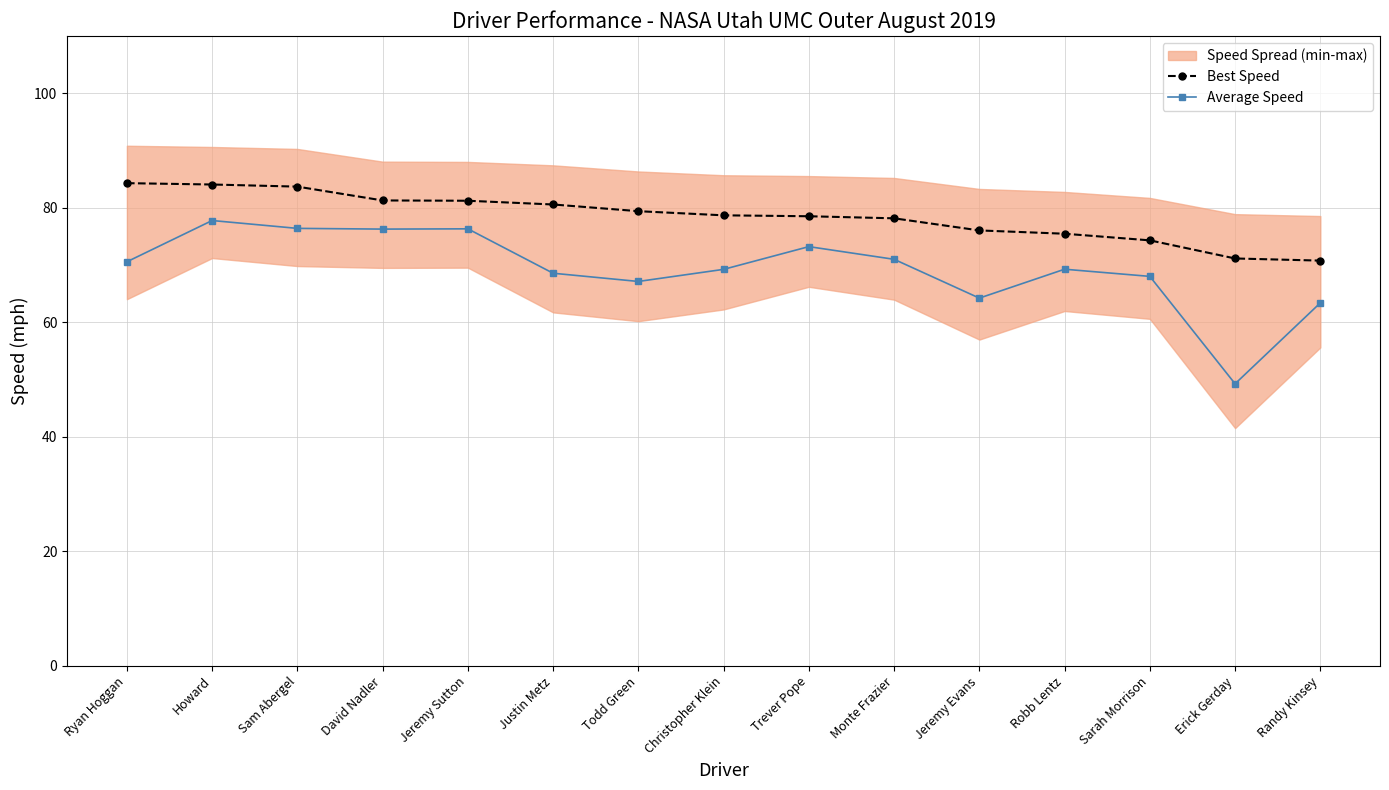

True or false: Best Speed and Average Speed cross at least once.

False